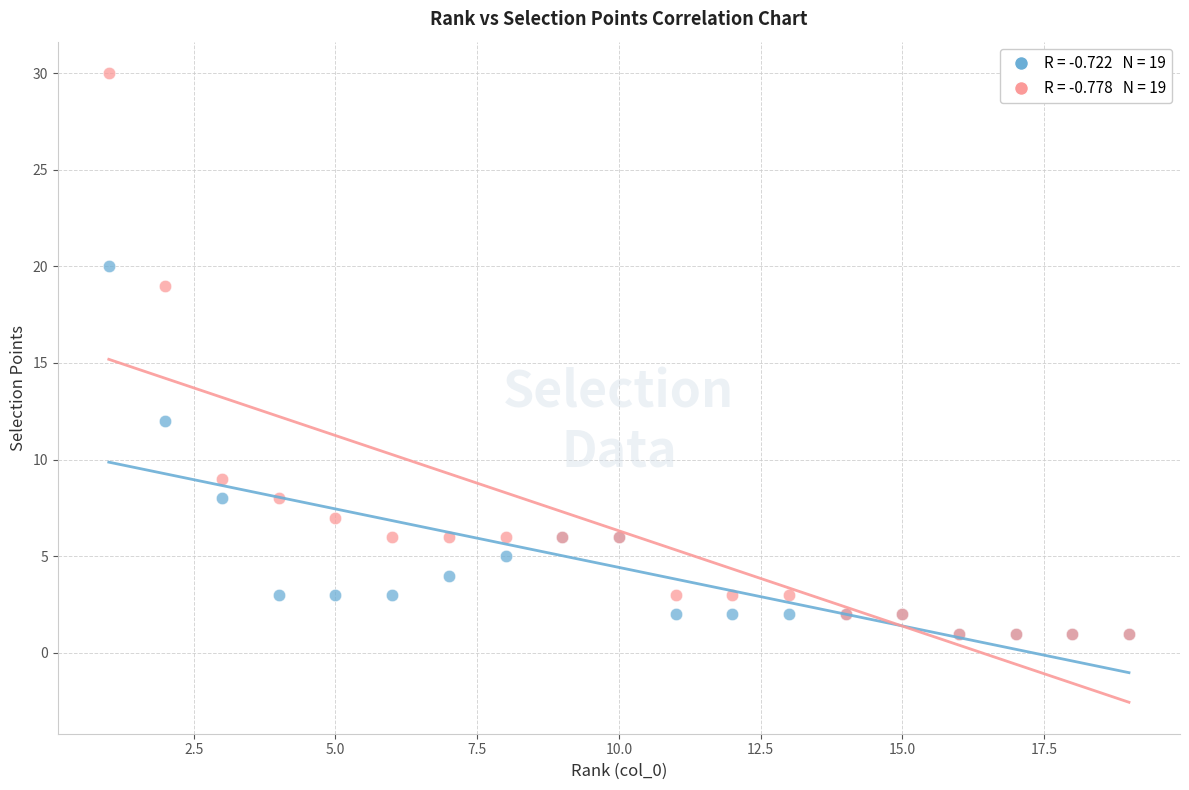

Across all series, what Y value is closest to 15?

12